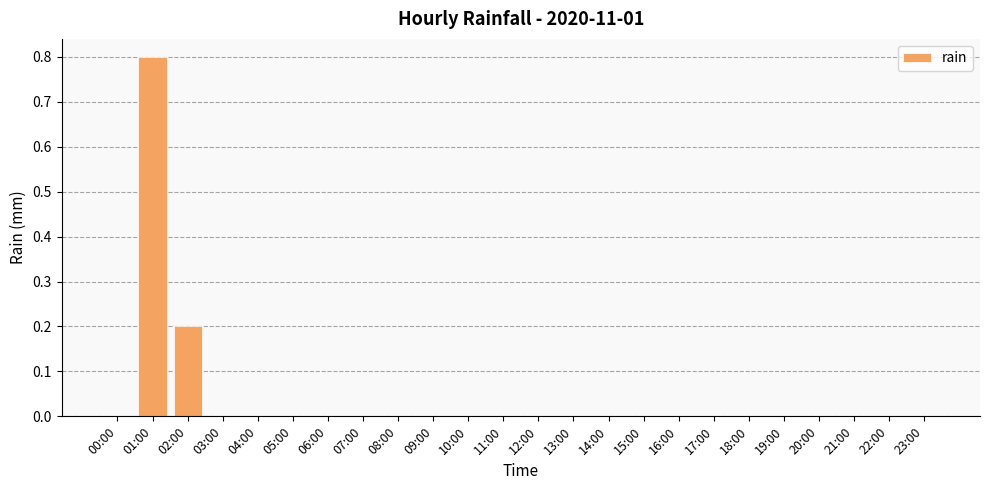

What is the maximum value shown in the chart?

0.8